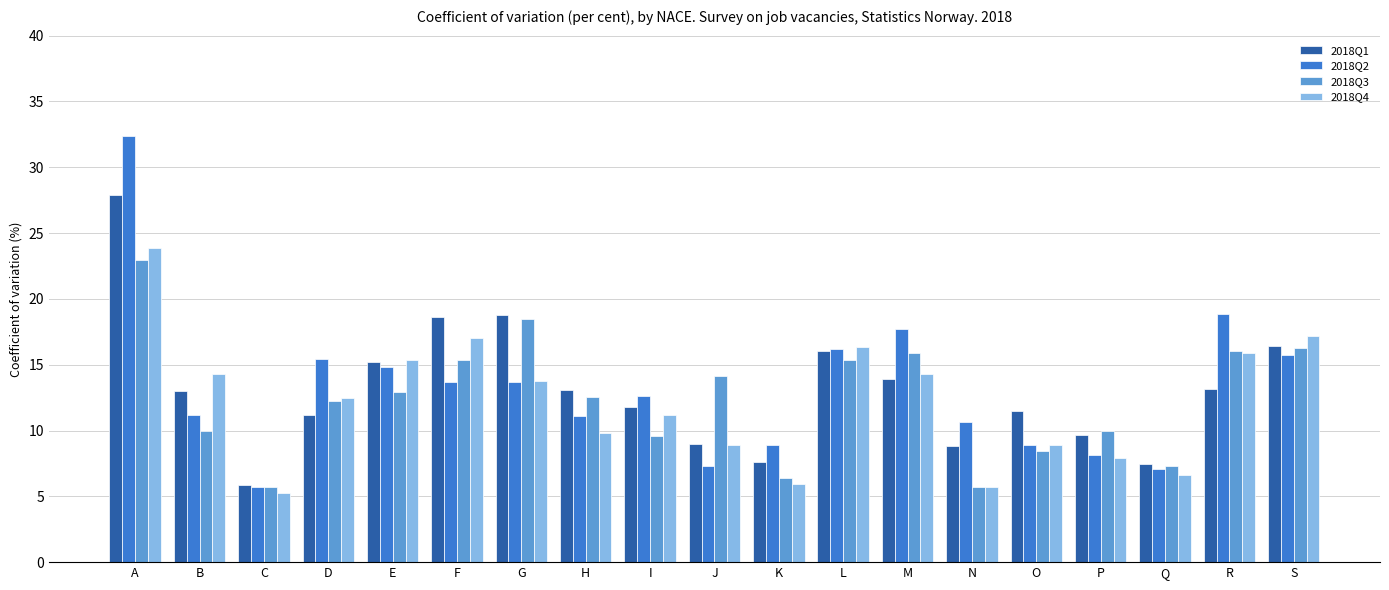

What is the value of the 2018Q3 bar at the 9th from the left?

9.6